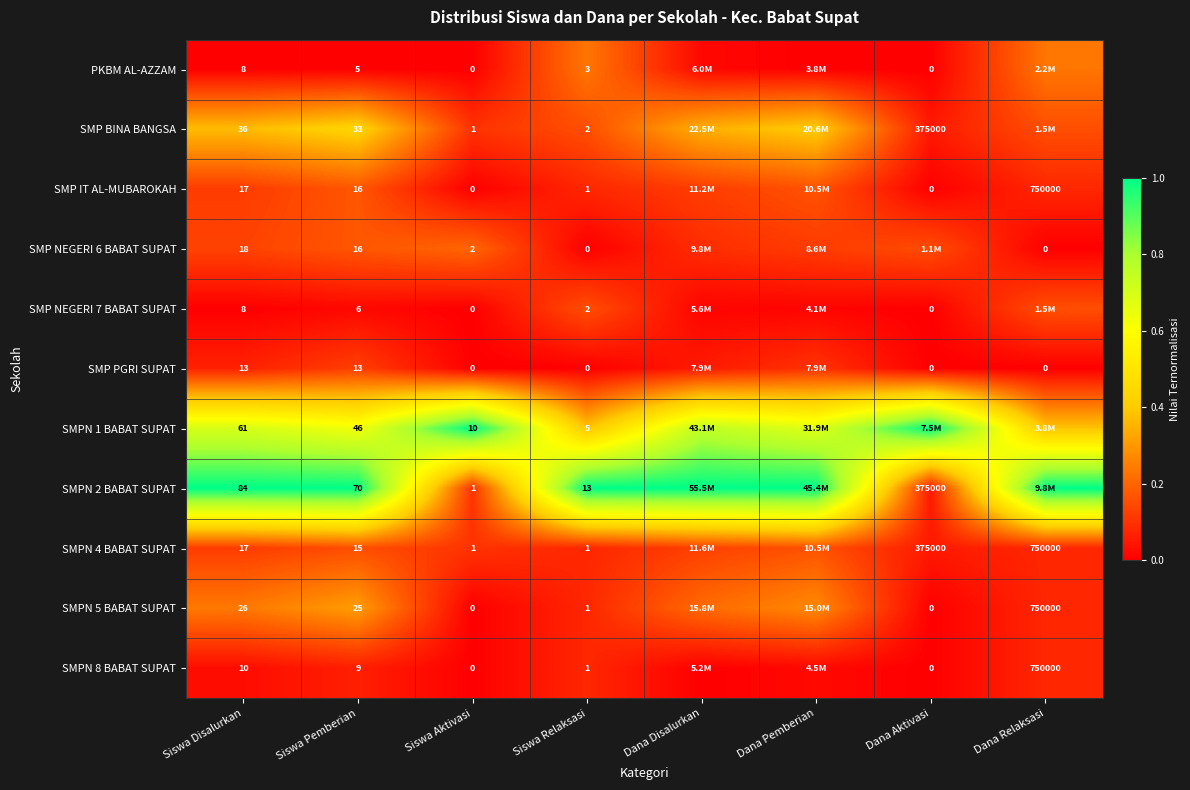

Where is SMPN 4 BABAT SUPAT nearest to the value 0?

Dana Aktivasi